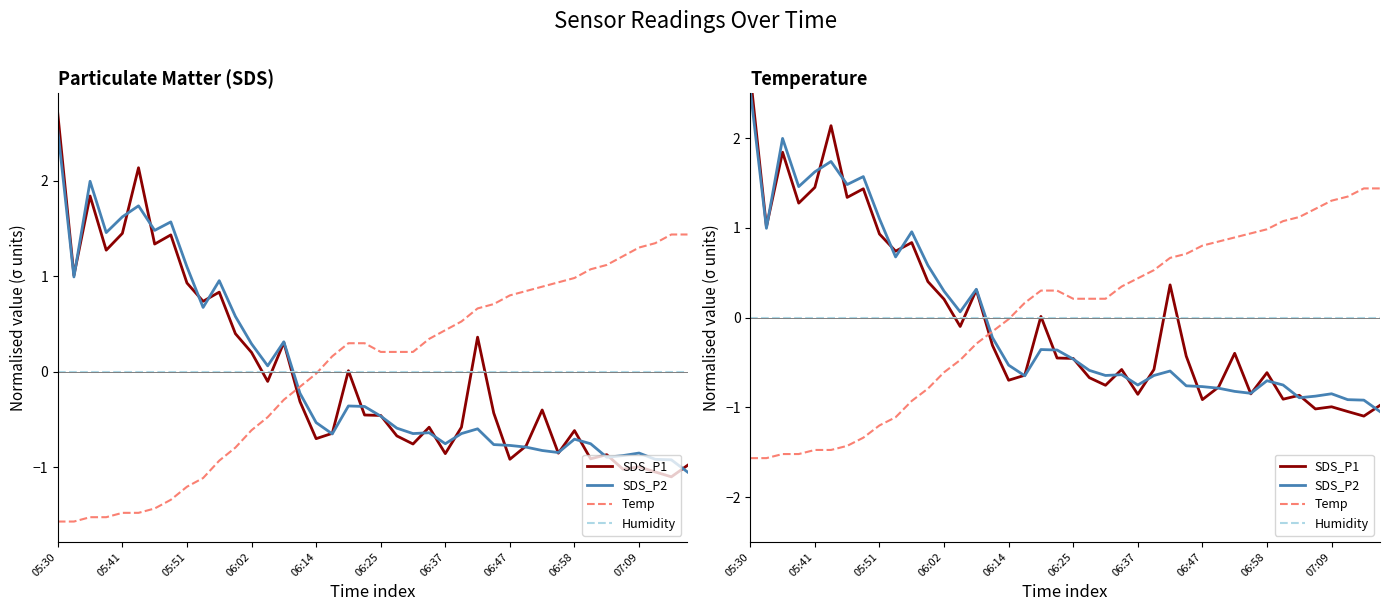

True or false: Humidity and SDS_P1 cross at least once.

True